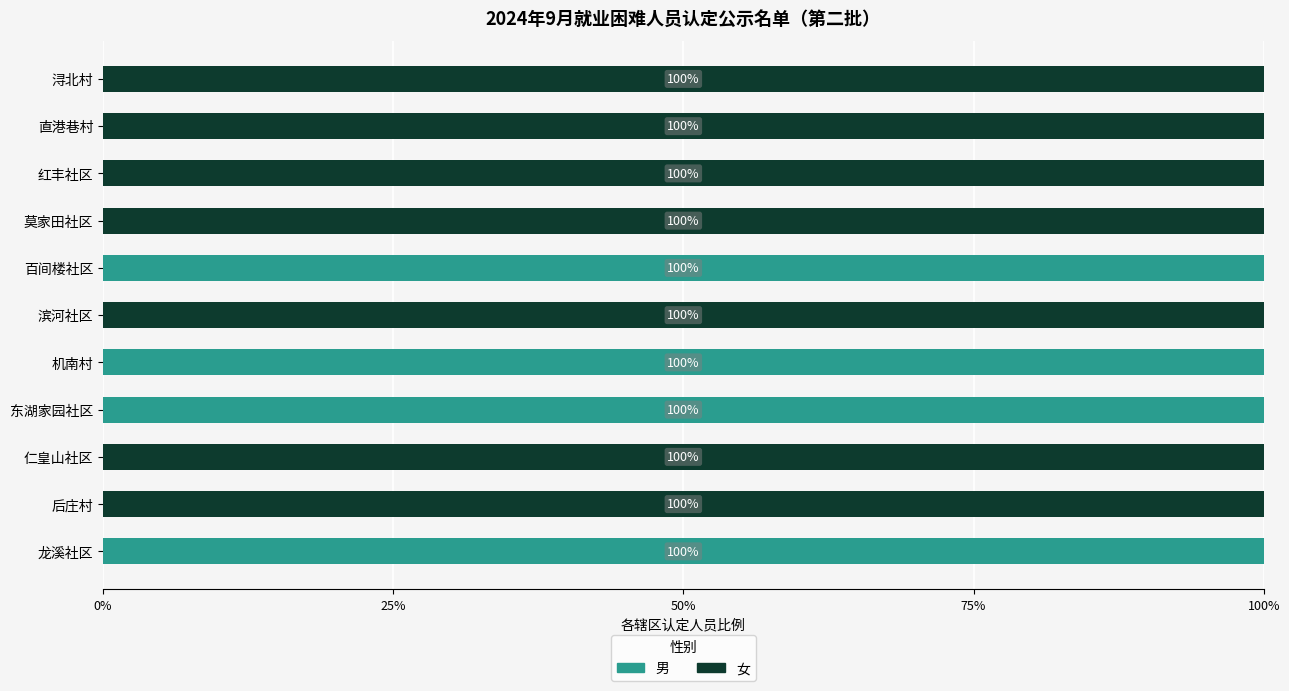

The 男 series shows 22 at 百间楼社区. True or false?

False